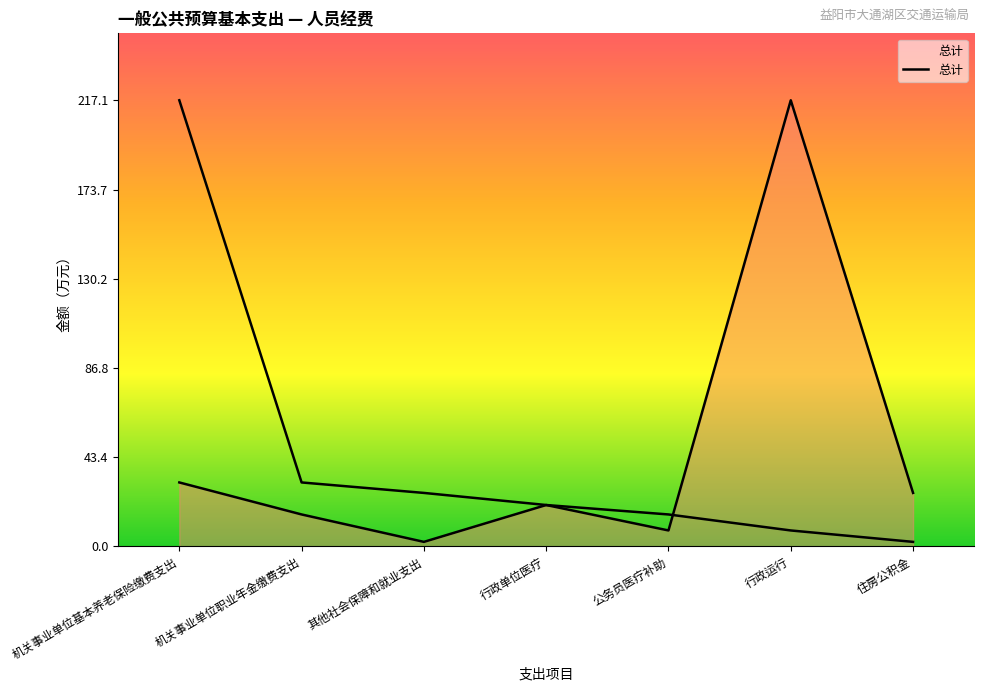

How many data points are above 20?

4